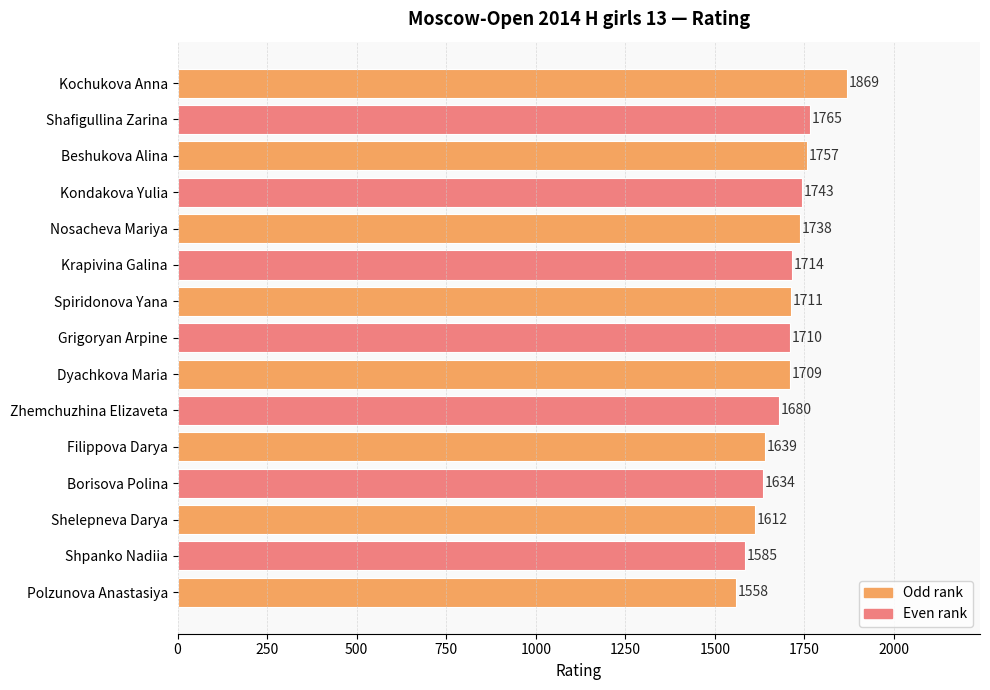

Is it true that the value at Zhemchuzhina Elizaveta is 1680?

True